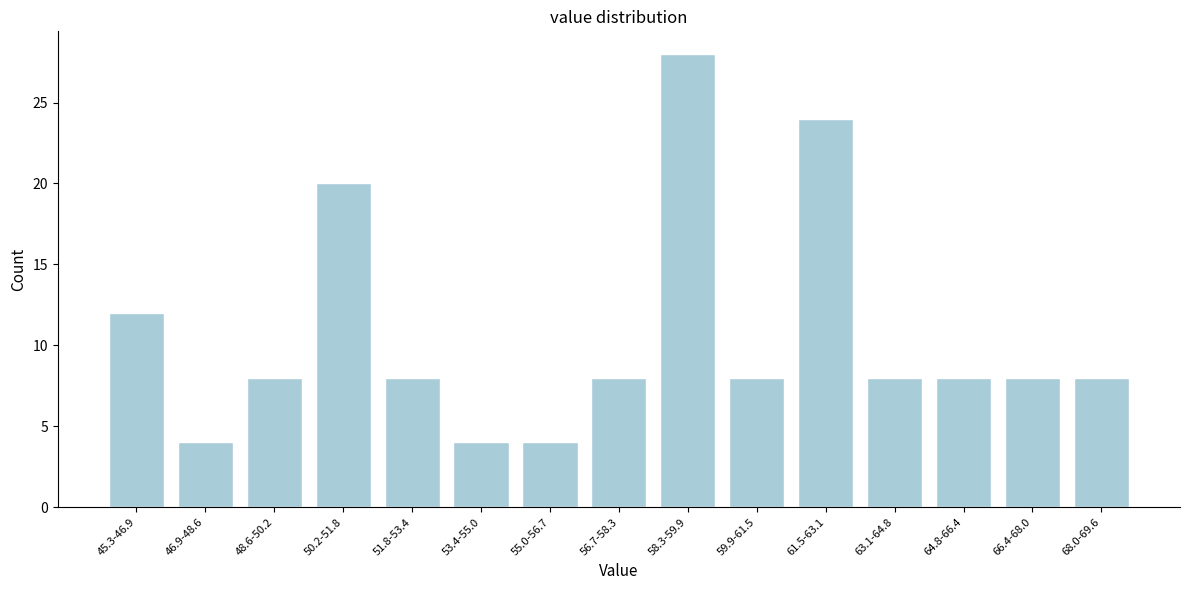

Reading left to right, what are all the values shown in this chart?

12	4	8	20	8	4	4	8	28	8	24	8	8	8	8